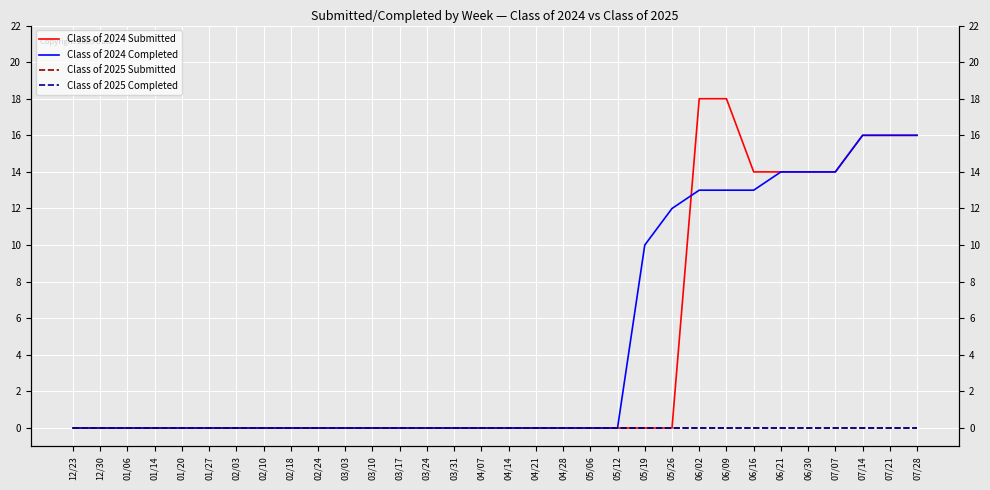

What is the difference between the maximum and minimum values in the Class of 2024 Submitted series?

18